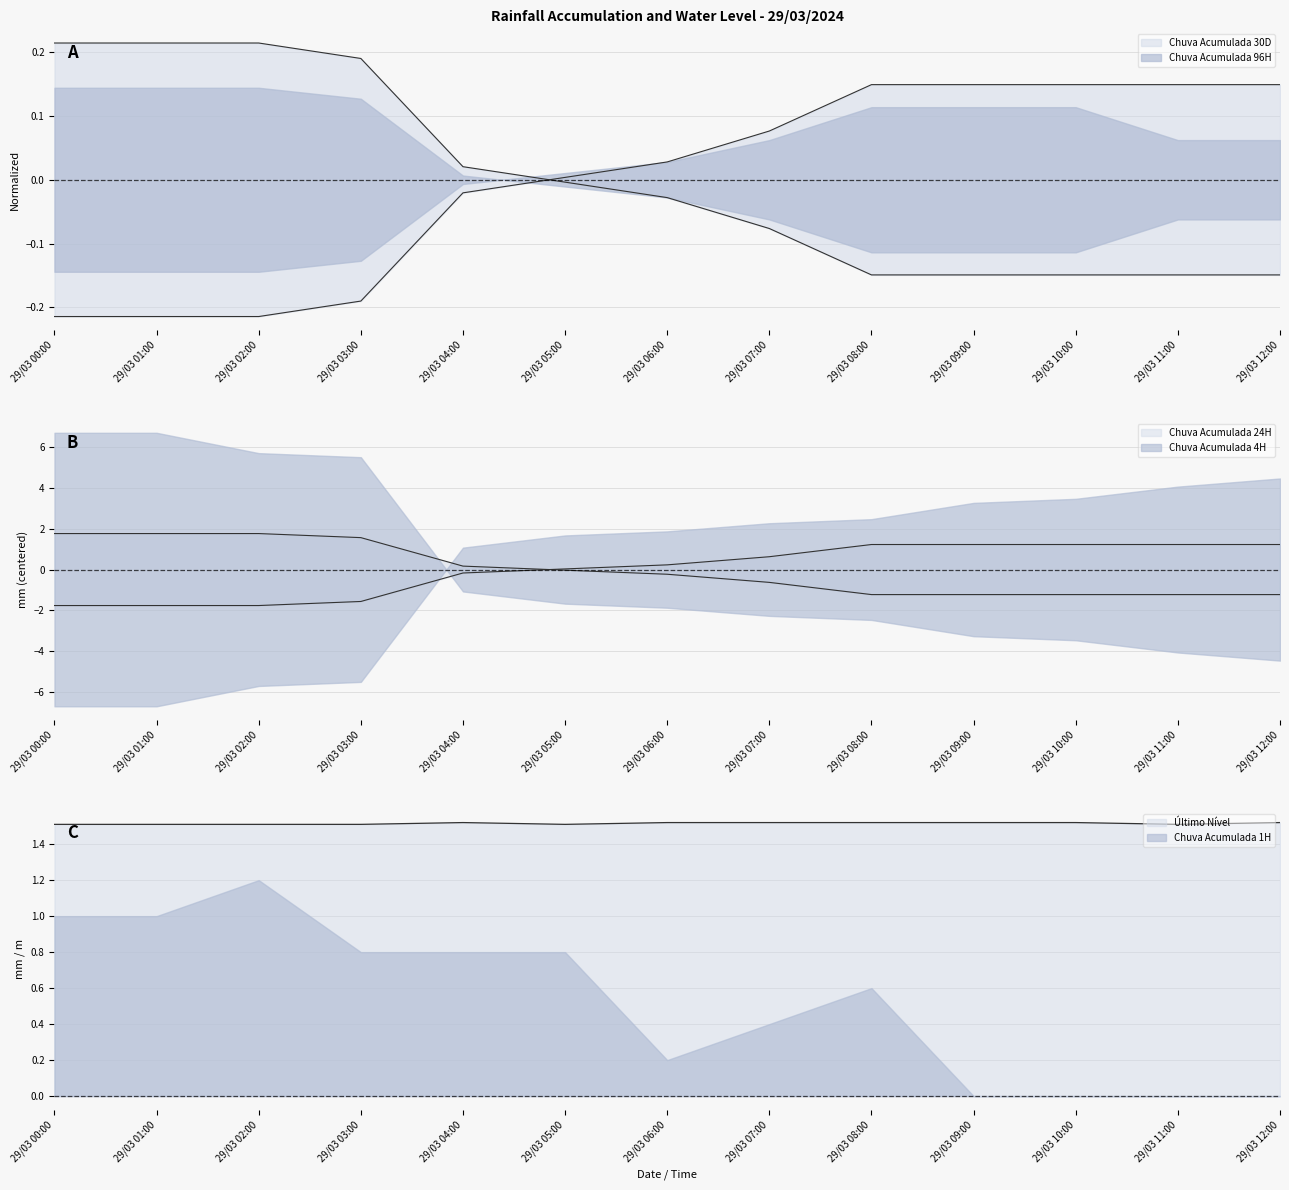

What is the value of the Chuva Acumulada 24H point at the 10th from the left?

1.2